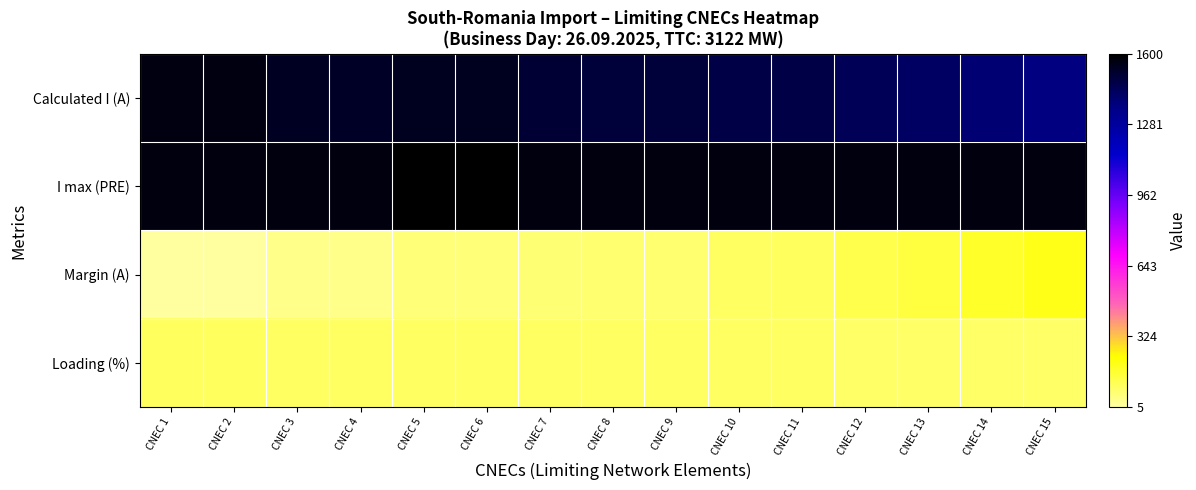

Which series has the largest total across all categories?

I max (PRE)